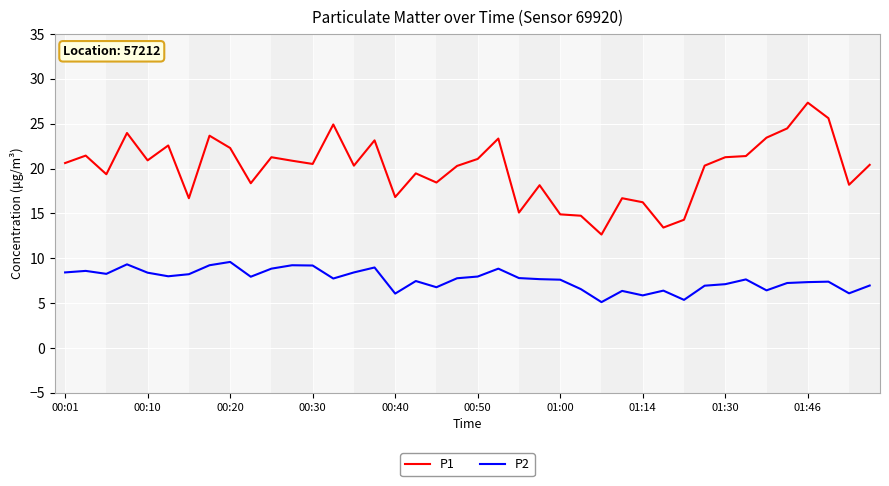

Rank the series by their average value, from lowest to highest.

P2, P1